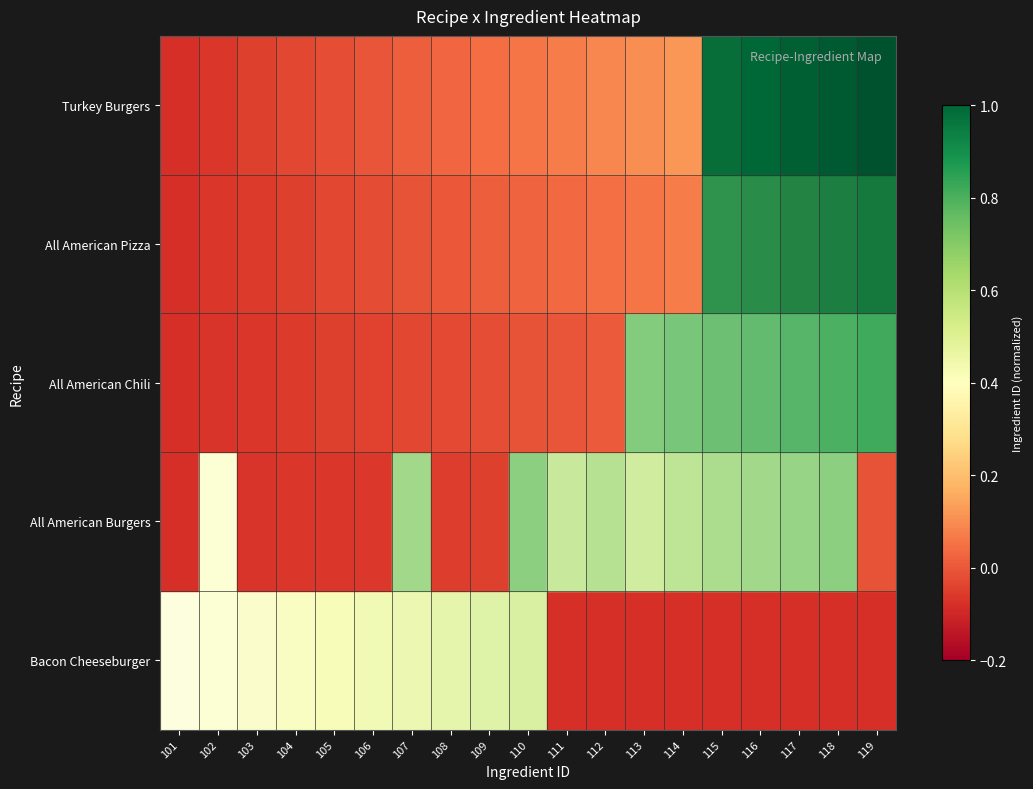

Which series changed the most between 101 and 113?

All American Chili